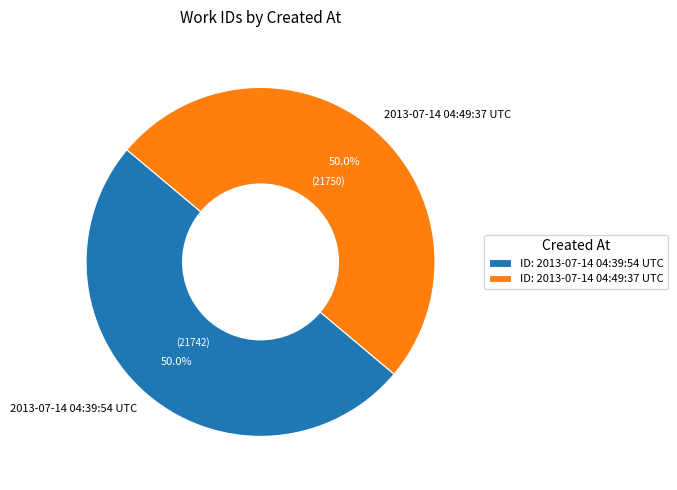

What is the ratio of the value at 2013-07-14 04:39:54 UTC to the value at 2013-07-14 04:49:37 UTC?

1.0